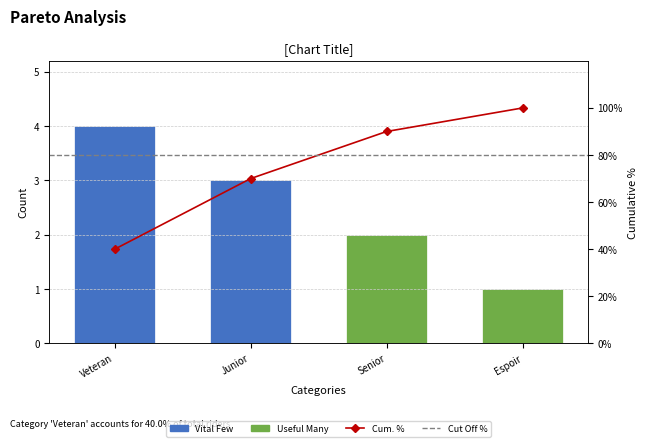

What is the label of the 1st bar from the left?

Veteran